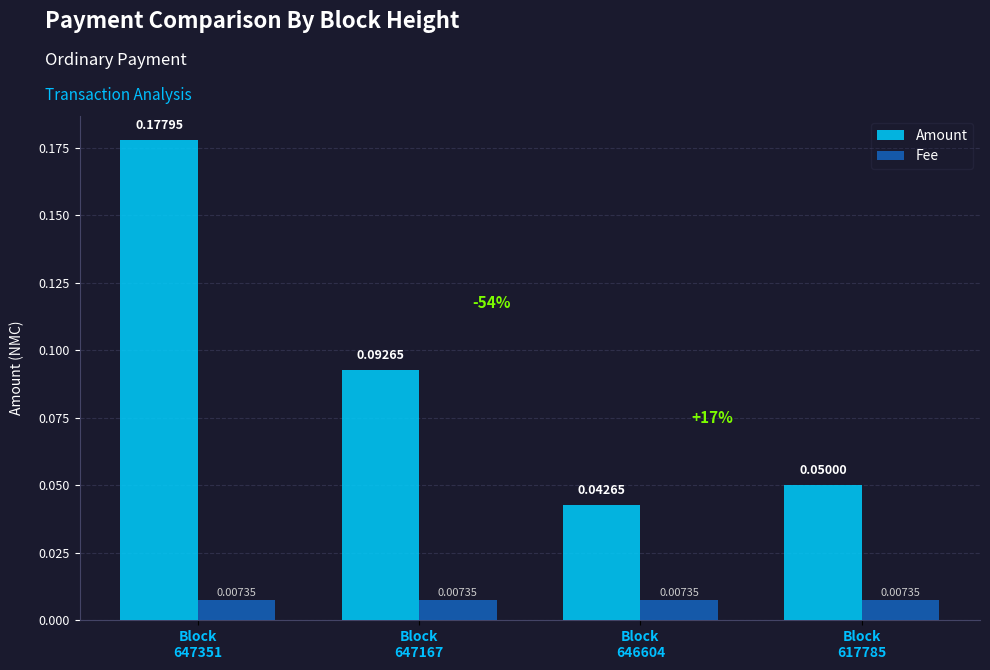

What are all the series names shown in the legend?

Amount, Fee